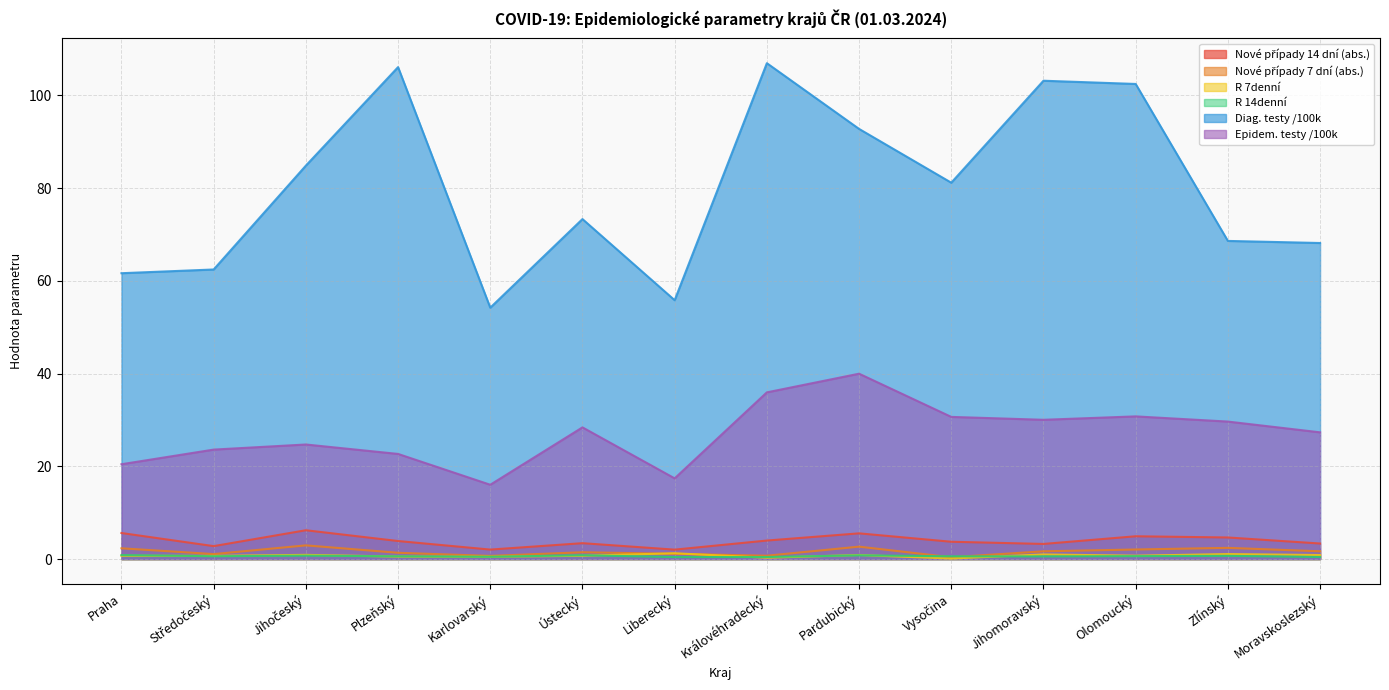

Reading left to right, what are all the values shown in this chart?

Nové případy 14 dní (abs.): Praha=5.6	Středočeský=2.8	Jihočeský=6.2	Plzeňský=3.9	Karlovarský=2.0	Ústecký=3.4	Liberecký=2.0	Královéhradecký=4.0	Pardubický=5.5	Vysočina=3.7	Jihomoravský=3.3	Olomoucký=4.9	Zlínský=4.7	Moravskoslezský=3.4
Nové případy 7 dní (abs.): Praha=2.3	Středočeský=1.1	Jihočeský=3.0	Plzeňský=1.4	Karlovarský=0.7	Ústecký=1.5	Liberecký=1.1	Královéhradecký=0.7	Pardubický=2.7	Vysočina=0.4	Jihomoravský=1.7	Olomoucký=2.1	Zlínský=2.4	Moravskoslezský=1.7
R 7denní: Praha=0.7	Středočeský=0.7	Jihočeský=0.9	Plzeňský=0.5	Karlovarský=0.5	Ústecký=0.7	Liberecký=1.2	Královéhradecký=0.3	Pardubický=0.9	Vysočina=0.1	Jihomoravský=1.0	Olomoucký=0.7	Zlínský=1.1	Moravskoslezský=0.9
R 14denní: Praha=0.9	Středočeský=0.6	Jihočeský=0.7	Plzeňský=0.6	Karlovarský=0.5	Ústecký=0.8	Liberecký=0.4	Královéhradecký=0.4	Pardubický=0.8	Vysočina=0.6	Jihomoravský=0.6	Olomoucký=0.6	Zlínský=0.7	Moravskoslezský=0.4
Diag. testy /100k: Praha=61.6	Středočeský=62.4	Jihočeský=84.8	Plzeňský=106.1	Karlovarský=54.2	Ústecký=73.3	Liberecký=55.8	Královéhradecký=106.9	Pardubický=92.8	Vysočina=81.2	Jihomoravský=103.2	Olomoucký=102.5	Zlínský=68.6	Moravskoslezský=68.2
Epidem. testy /100k: Praha=20.4	Středočeský=23.6	Jihočeský=24.7	Plzeňský=22.7	Karlovarský=16.0	Ústecký=28.4	Liberecký=17.4	Královéhradecký=35.9	Pardubický=40.0	Vysočina=30.7	Jihomoravský=30.0	Olomoucký=30.8	Zlínský=29.6	Moravskoslezský=27.3